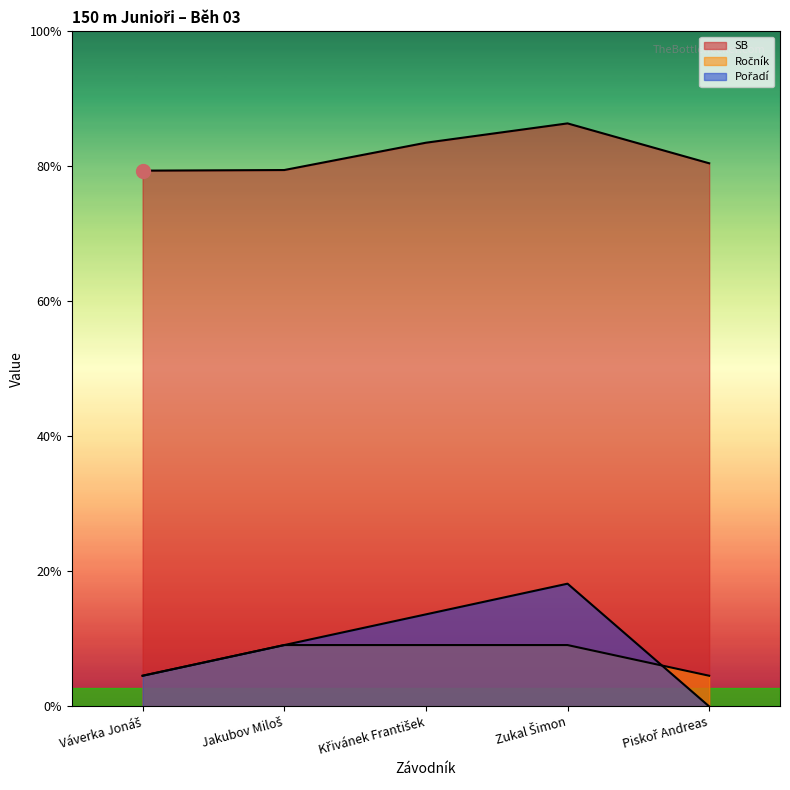

Which category has the highest value in the SB series?

Zukal Šimon